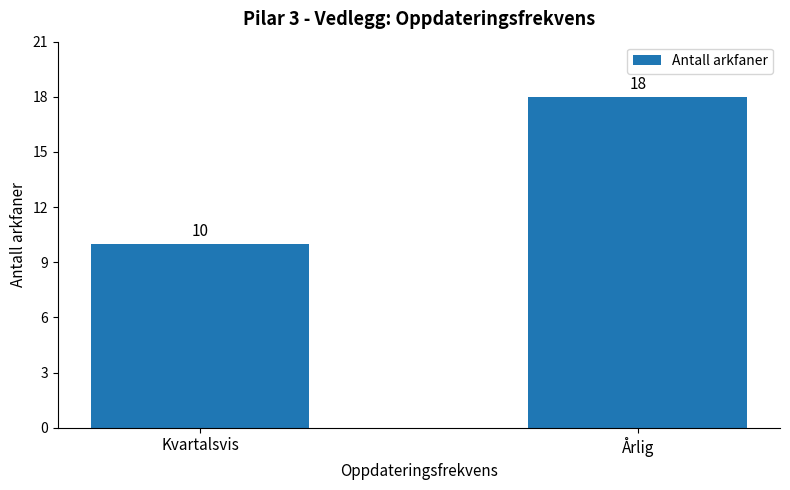

What is the average value?

14